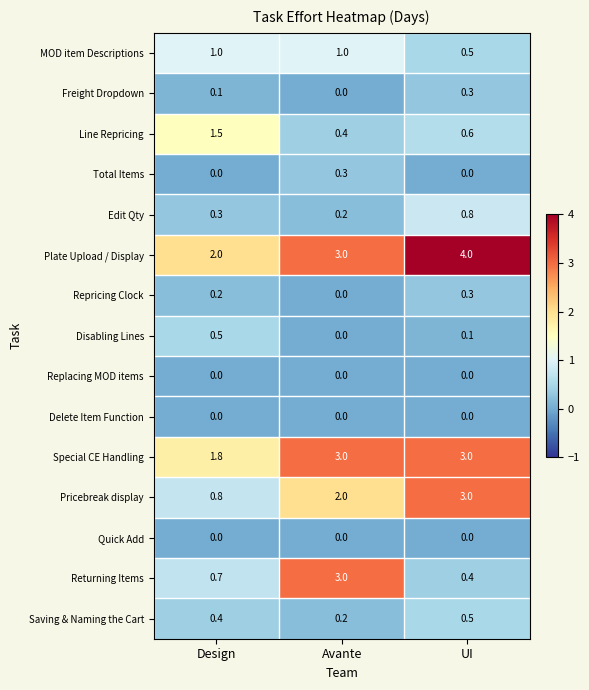

How many values in the Special CE Handling series are below 3?

1